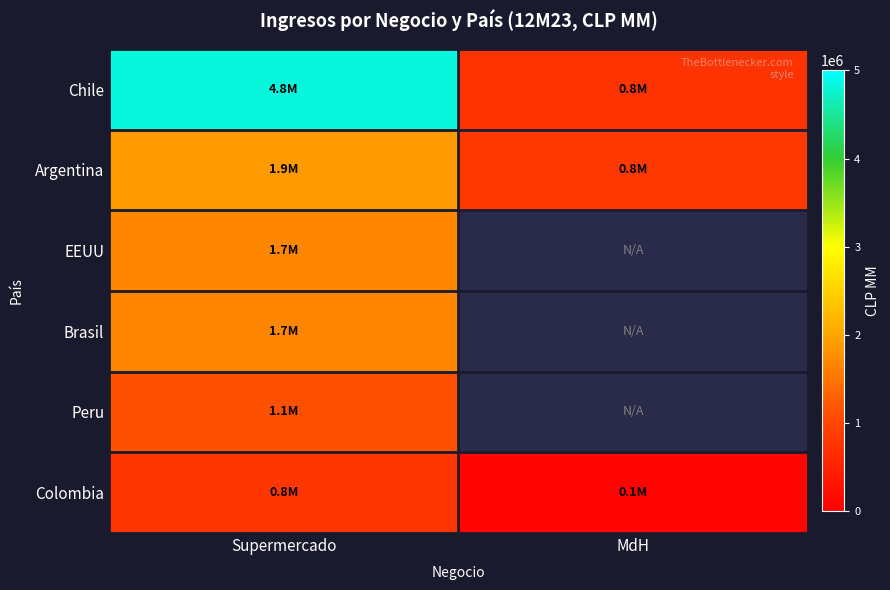

What is the average value of the Argentina series?

1359512.8